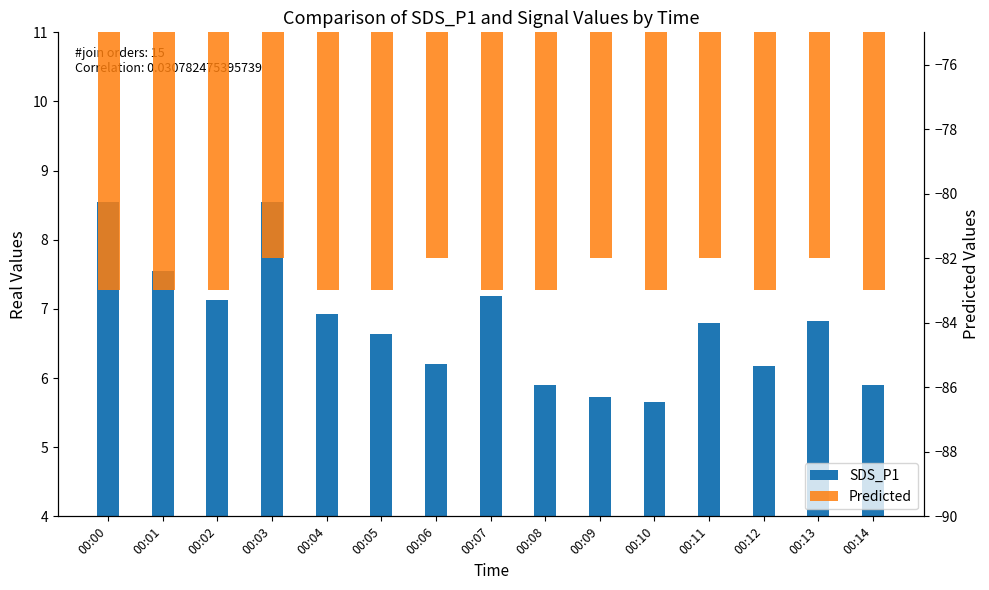

Rank the series at 00:14 from highest to lowest value.

SDS_P1, Predicted